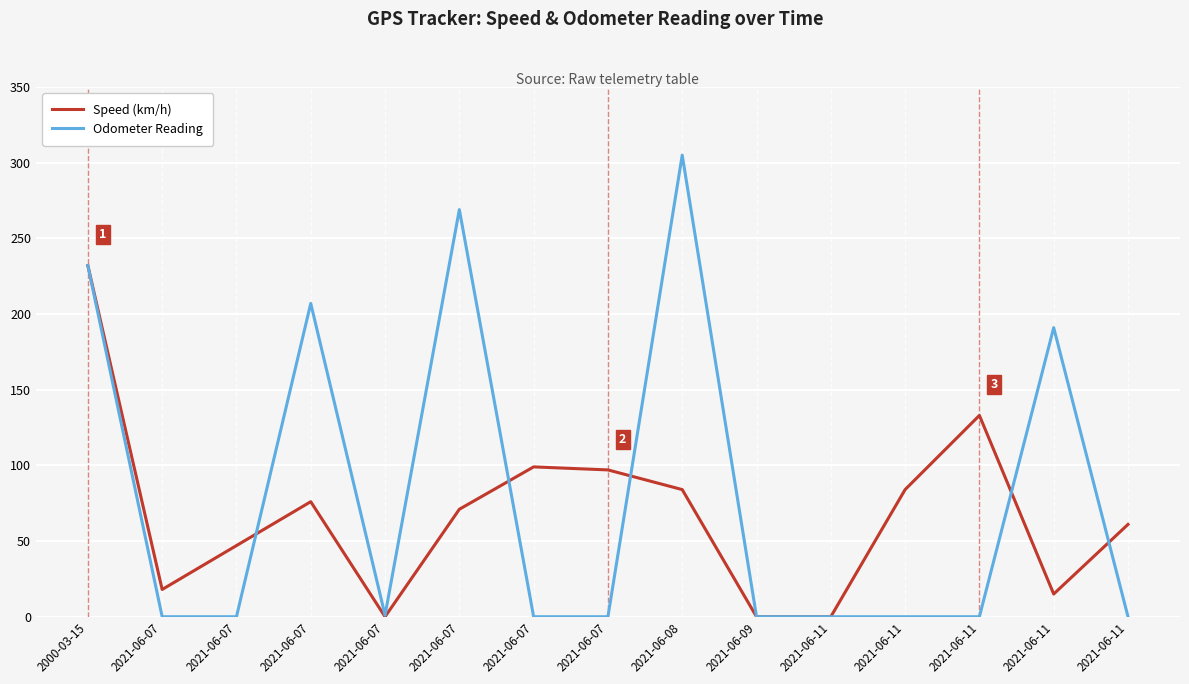

Reading left to right, list all the values displayed in this chart.

Speed (km/h): 2000-03-15=232	2021-06-07=18	2021-06-07=47	2021-06-07=76	2021-06-07=0	2021-06-07=71	2021-06-07=99	2021-06-07=97	2021-06-08=84	2021-06-09=0	2021-06-11=0	2021-06-11=84	2021-06-11=133	2021-06-11=15	2021-06-11=61
Odometer Reading: 2000-03-15=232	2021-06-07=0	2021-06-07=0	2021-06-07=207	2021-06-07=1	2021-06-07=269	2021-06-07=0	2021-06-07=0	2021-06-08=305	2021-06-09=0	2021-06-11=0	2021-06-11=0	2021-06-11=0	2021-06-11=191	2021-06-11=0